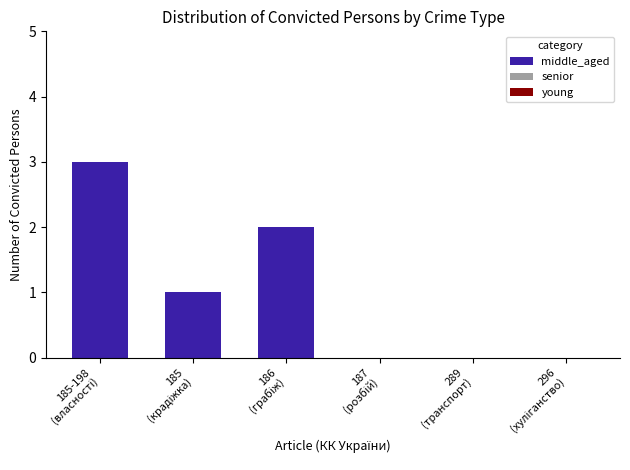

What is the greatest value displayed?

3